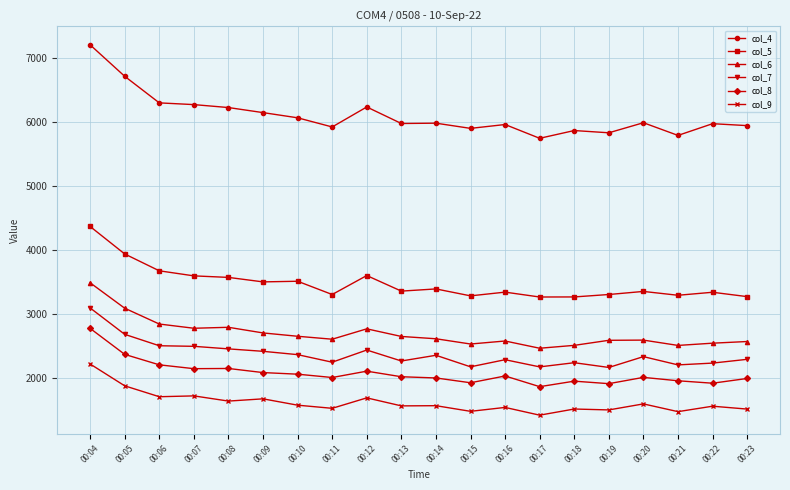

The col_4 series shows 4052 at 00:23. True or false?

False